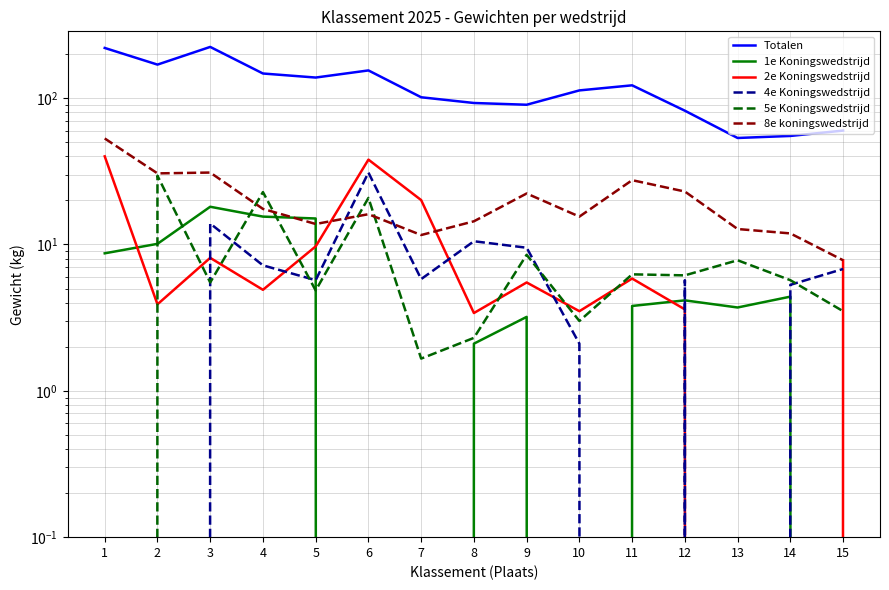

Reading left to right, list all the values displayed in this chart.

Totalen: 220.2	169.4	223.8	147.3	138.2	154.6	101.4	92.6	90.1	112.9	122.3	82.0	53.4	55.1	60.0
1e Koningswedstrijd: 8.7	10.1	18.1	15.5	15.1	0.0	0.0	2.1	3.2	0.0	3.8	4.2	3.7	4.4	0.0
2e Koningswedstrijd: 40.0	3.9	8.1	4.9	9.7	38.0	20.1	3.4	5.5	3.5	5.8	3.6	0.0	0.0	7.8
4e Koningswedstrijd: 0.0	0.0	13.9	7.2	5.7	31.0	5.8	10.5	9.5	2.1	0.0	5.7	0.0	5.3	6.8
5e Koningswedstrijd: 0.0	29.5	5.5	22.8	4.8	20.8	1.7	2.3	8.5	3.0	6.2	6.2	7.8	5.7	3.5
8e koningswedstrijd: 53.0	30.6	31.0	17.5	13.8	16.1	11.6	14.4	22.3	15.5	27.5	23.0	12.8	11.9	7.8